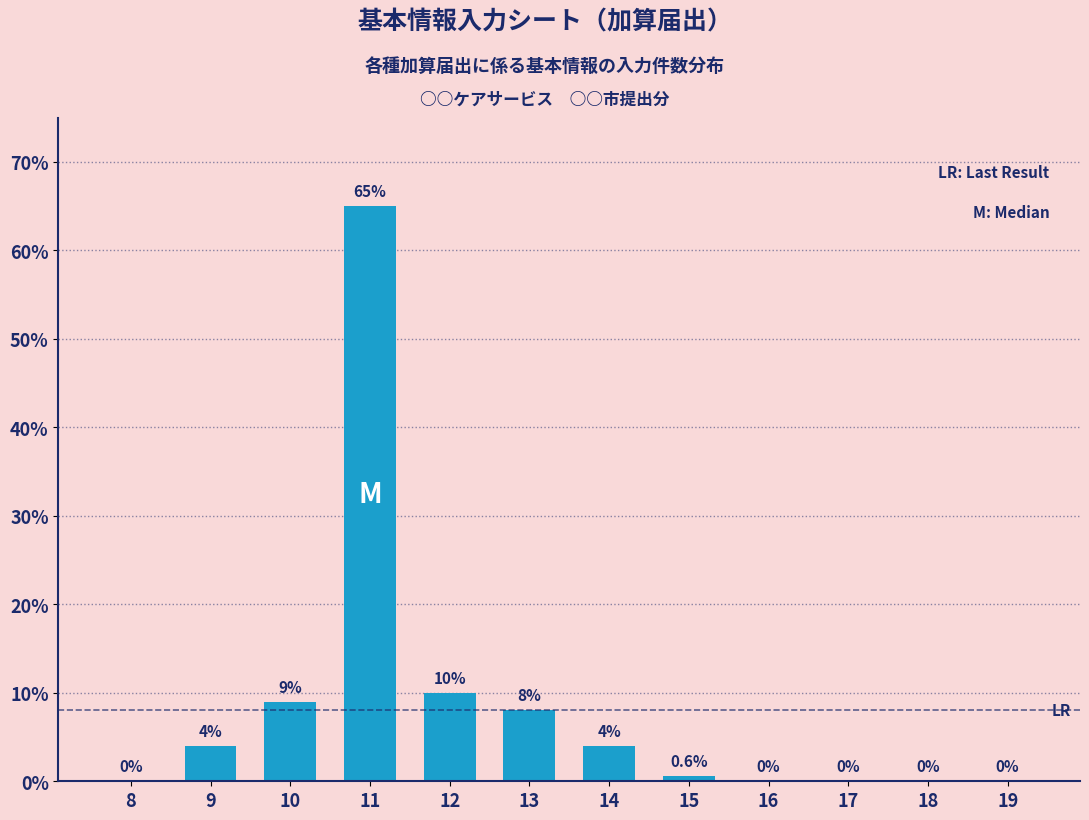

Reading left to right, extract all data points from this chart.

8=0.0	9=4.0	10=9.0	11=65.0	12=10.0	13=8.0	14=4.0	15=0.6	16=0.0	17=0.0	18=0.0	19=0.0